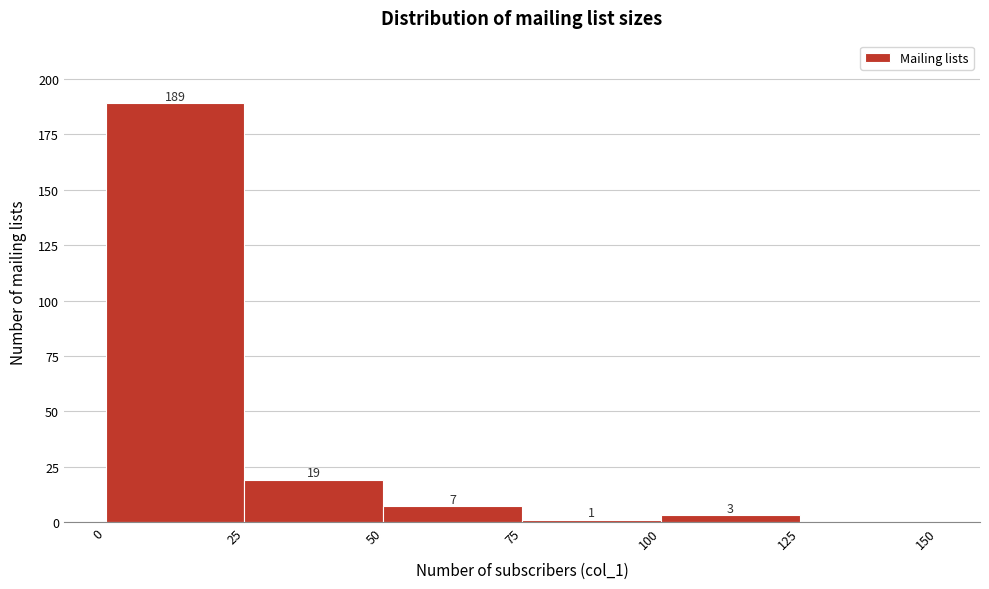

Over which range of the x-axis is the bar tallest?

0 to 25